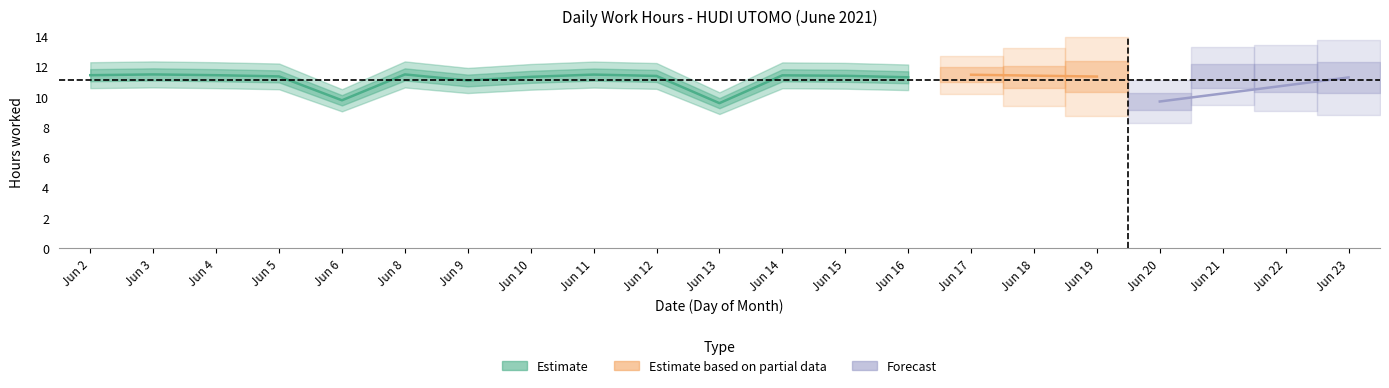

Does the chart display data point markers on the line(s)?

No